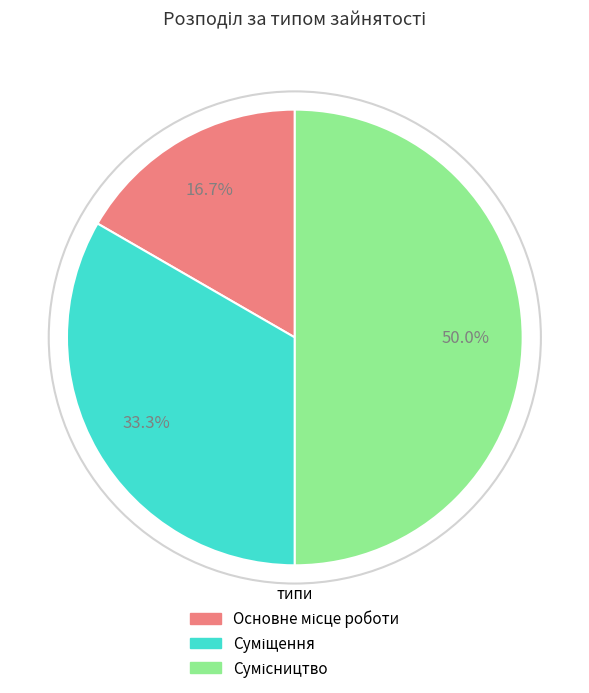

What percentage is NOT represented by Основне місце роботи?

83.3%